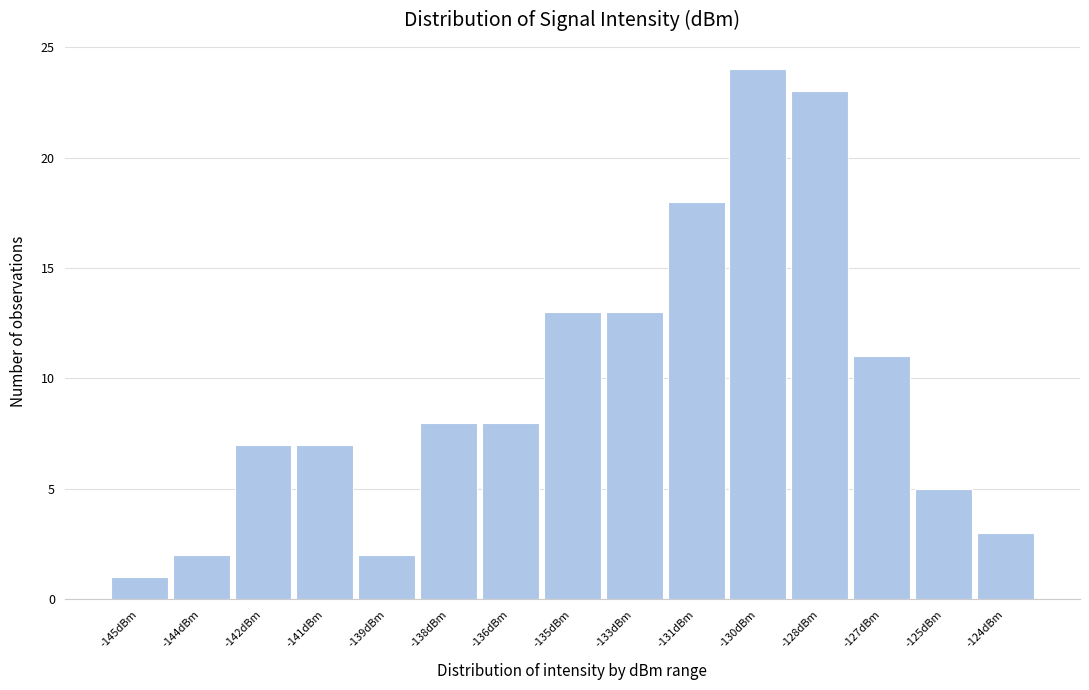

Reading left to right, extract all data points from this chart.

-145dBm=1	-144dBm=2	-142dBm=7	-141dBm=7	-139dBm=2	-138dBm=8	-136dBm=8	-135dBm=13	-133dBm=13	-131dBm=18	-130dBm=24	-128dBm=23	-127dBm=11	-125dBm=5	-124dBm=3